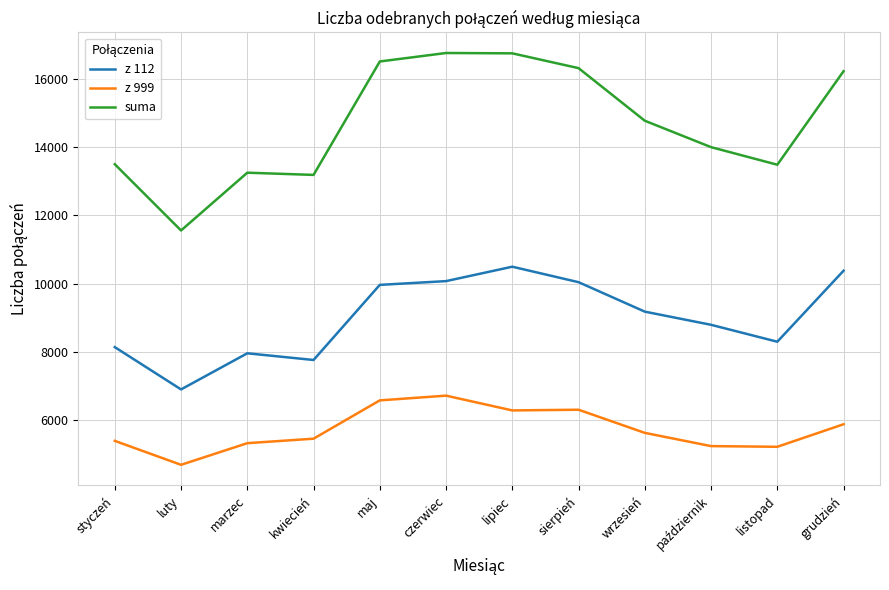

Does the chart display data point markers on the line(s)?

No